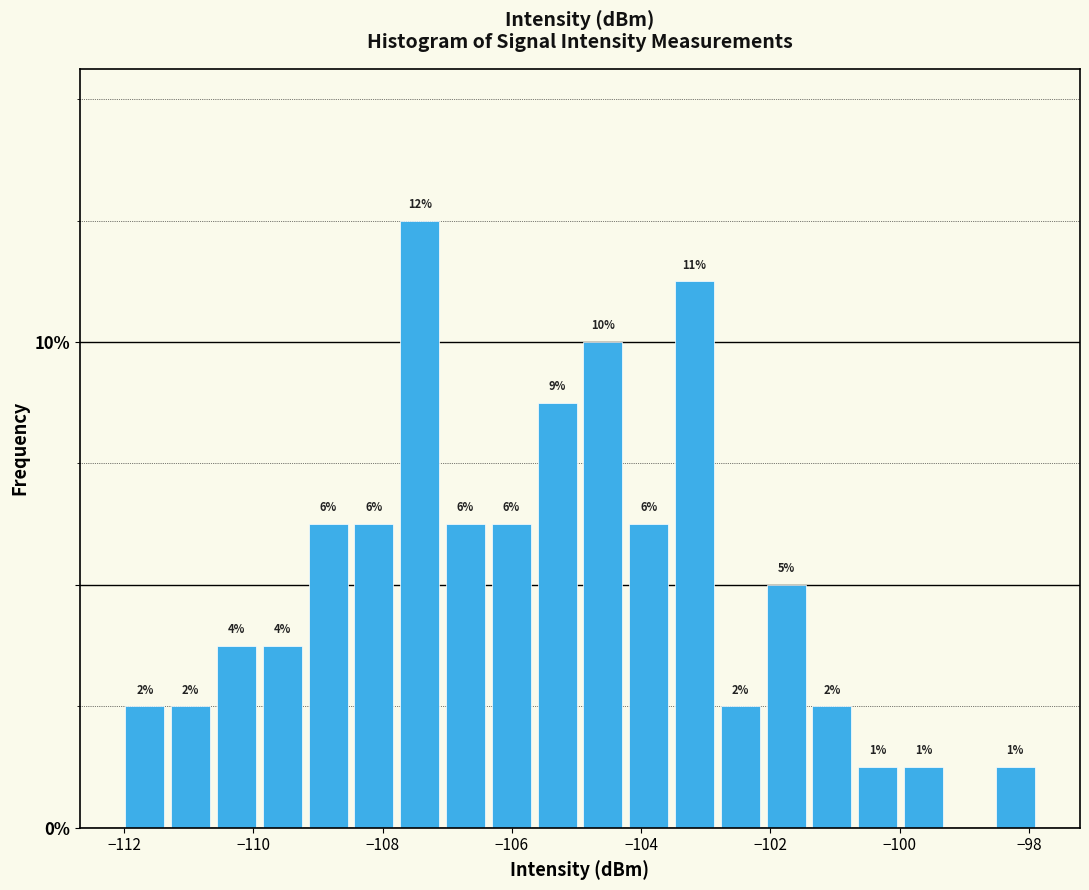

Around what value on the x-axis is the tallest bar? Give the approximate position of its centre, as read against the axis.

-107.4